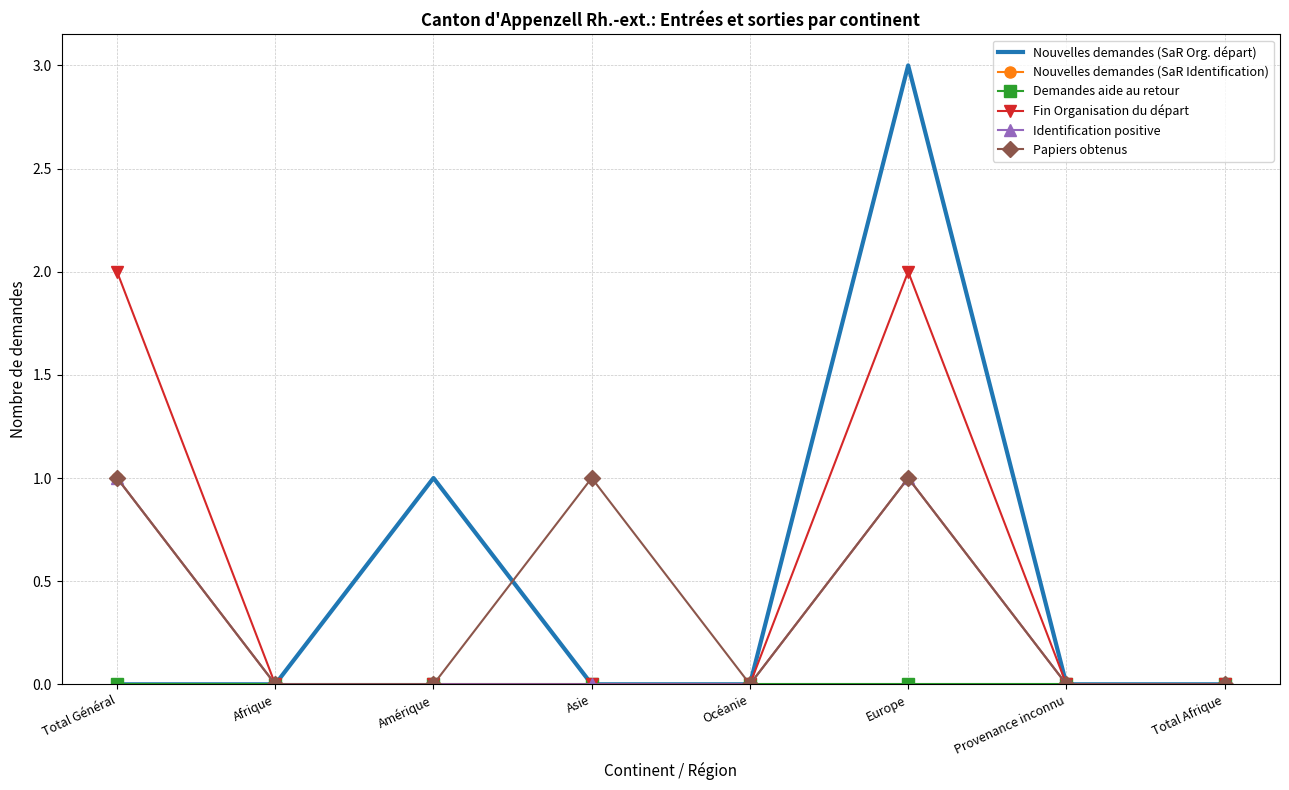

Which category has the lowest value in the Nouvelles demandes (SaR Org. départ) series?

Total Général